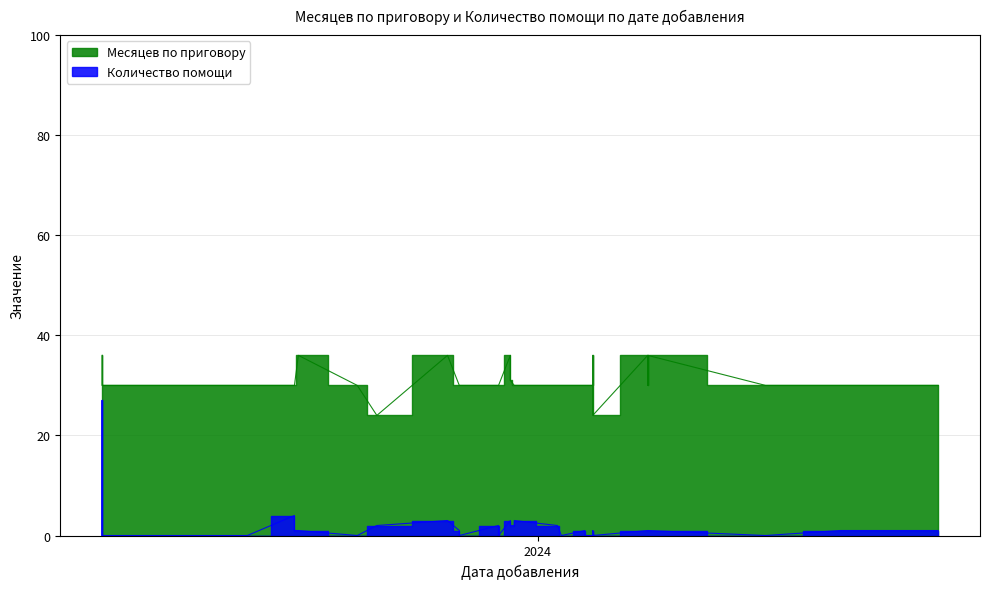

List the labels in order of Количество помощи value, largest first.

2023-09-12, 2023-10-31, 2023-12-26, 2023-12-25, 2023-12-09, 2024-01-06, 2023-12-26, 2023-12-25, 2023-12-22, 2023-11-21, 2024-04-12, 2024-04-04, 2024-03-26, 2024-03-26, 2024-03-18, 2024-01-15, 2024-01-29, 2024-01-29, 2024-01-29, 2024-01-15, 2024-01-13, 2023-12-12, 2023-11-01, 2023-10-31, 2024-02-28, 2024-02-28, 2024-01-15, 2024-01-15, 2024-01-13, 2024-01-07, 2023-12-22, 2023-12-22, 2023-12-12, 2023-11-16, 2023-10-19, 2023-10-02, 2023-09-27, 2023-09-17, 2023-09-12, 2023-09-12